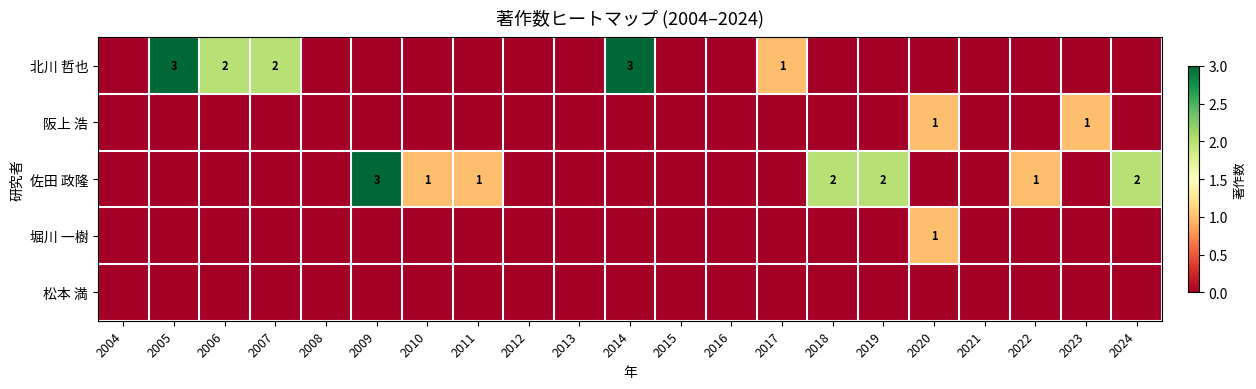

The value of 北川 哲也 at 2017 is 1. True or false?

True